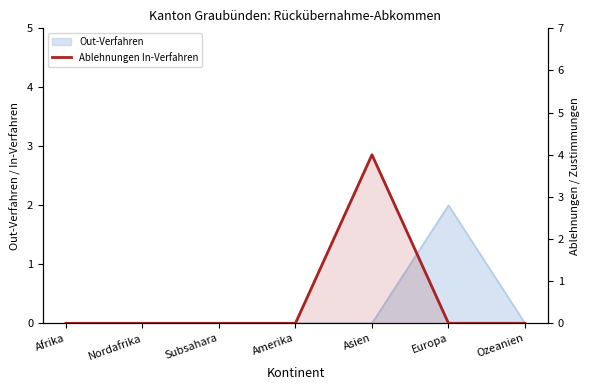

How many interior local peaks (higher than both neighbors) does the data have?

1